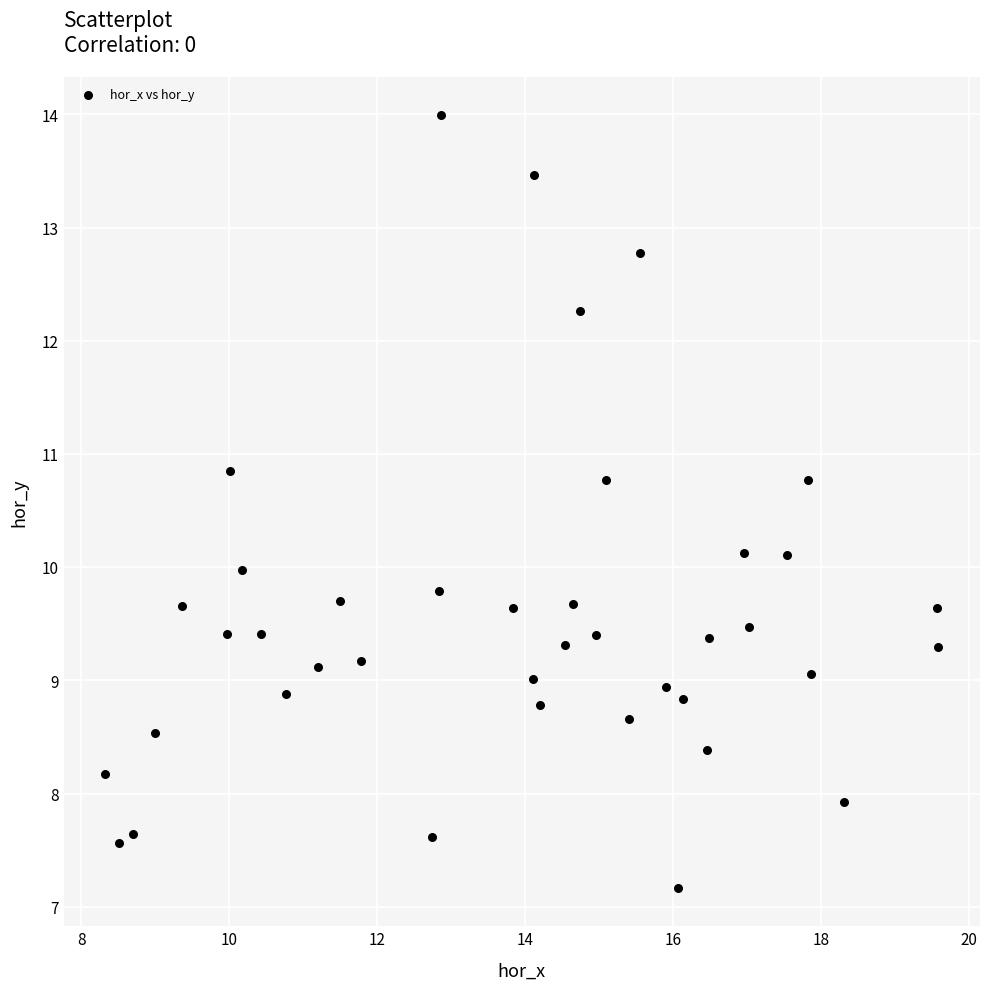

What is the range of X values (max minus min)?

11.3